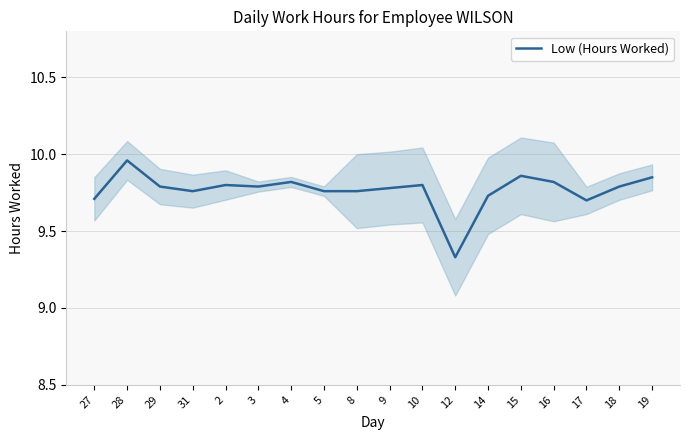

The value at 27 is 9.7. True or false?

True